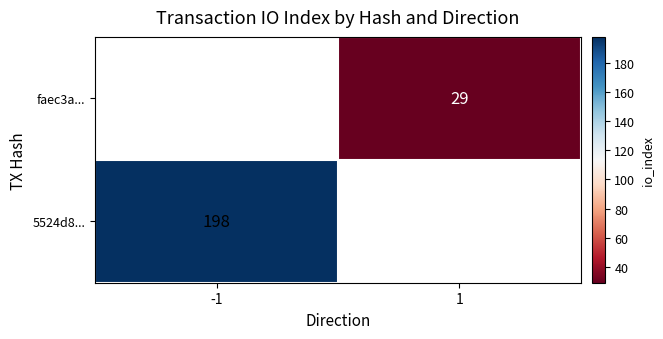

Count the number of data series in this chart.

2